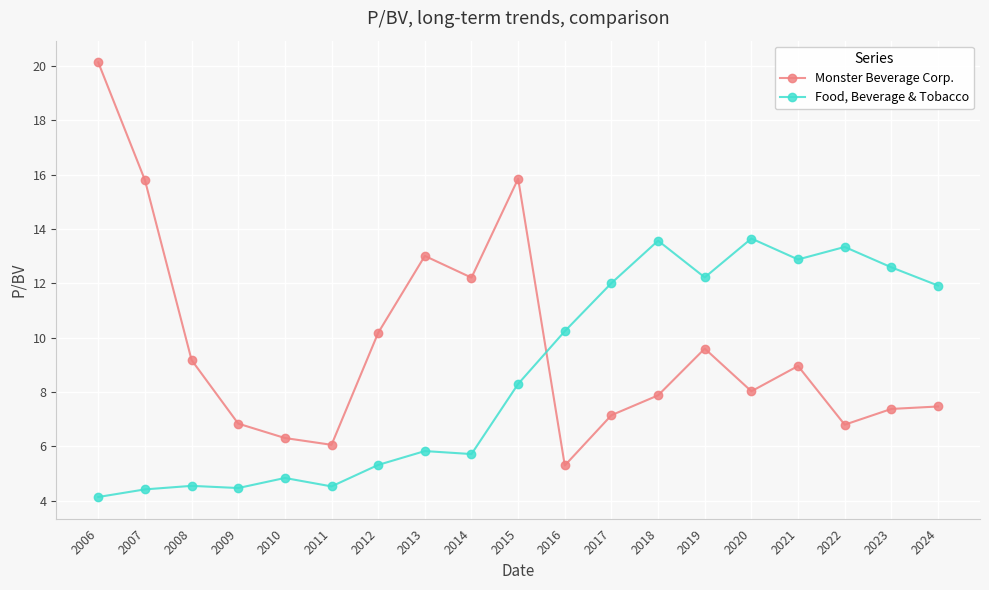

What is the difference between the highest and lowest values at 2007?

11.4